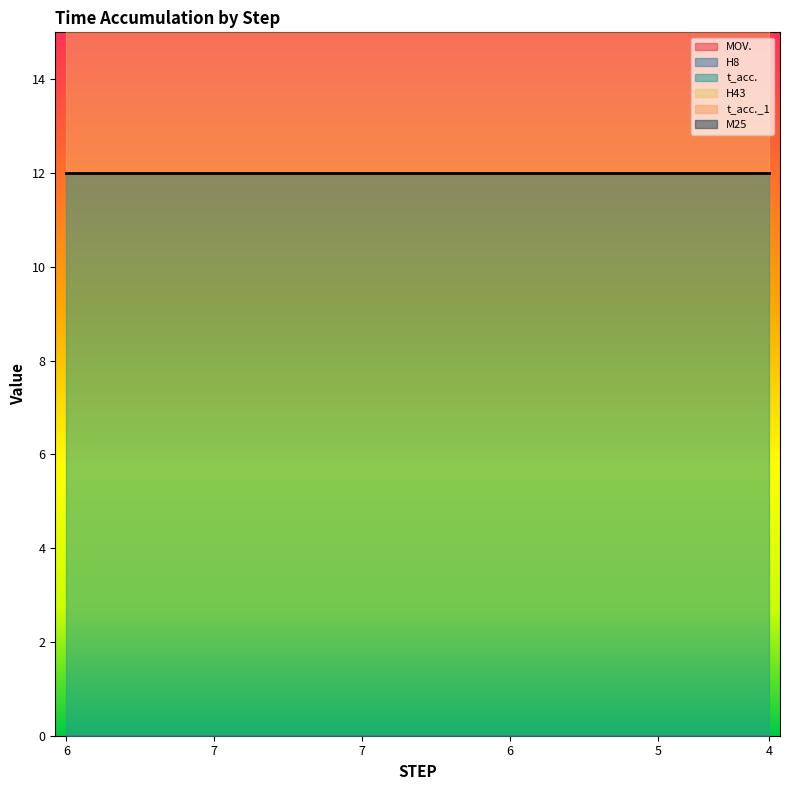

At which label does t_acc._1 reach its minimum?

6